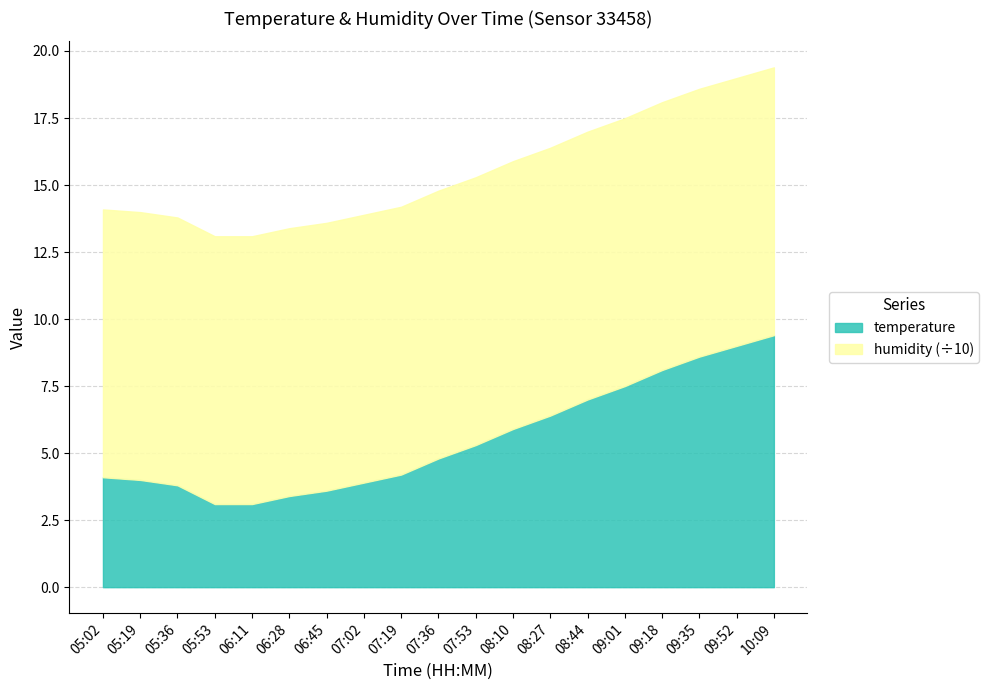

True or false: temperature and humidity intersect in this chart.

False